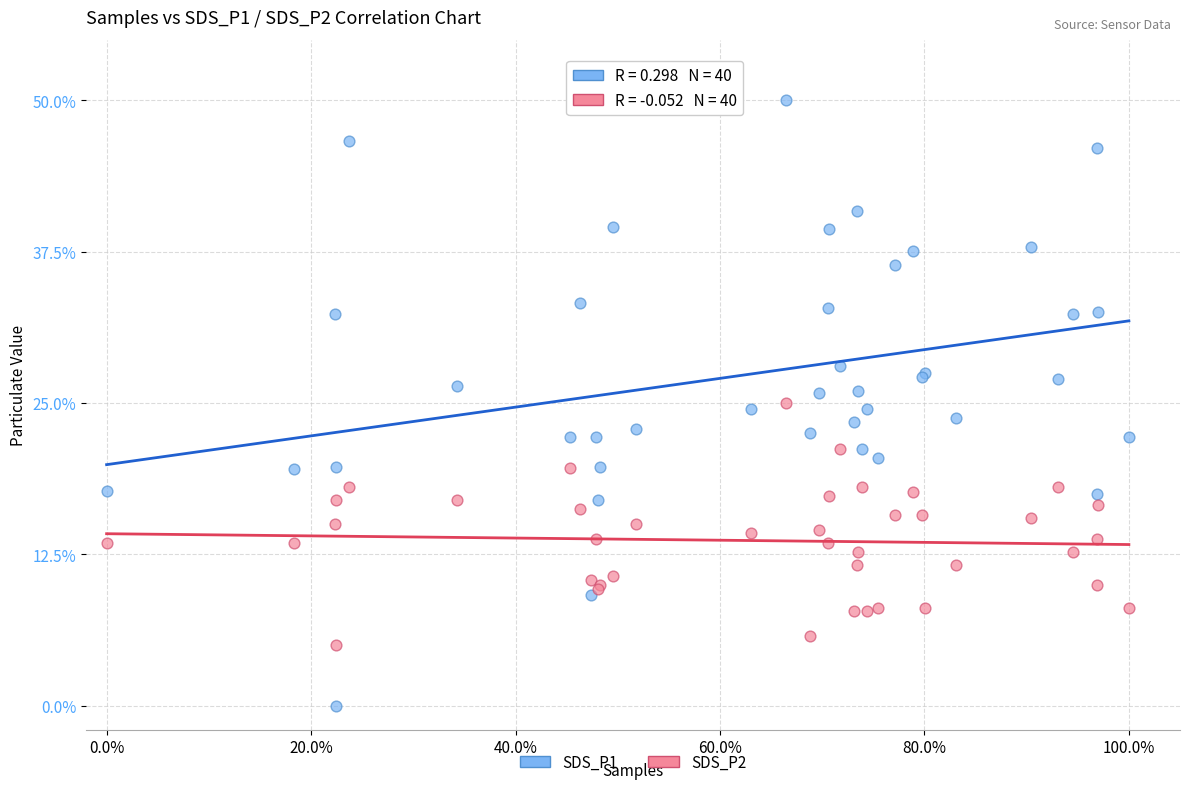

What are all the series names shown in the legend?

SDS_P1, SDS_P2